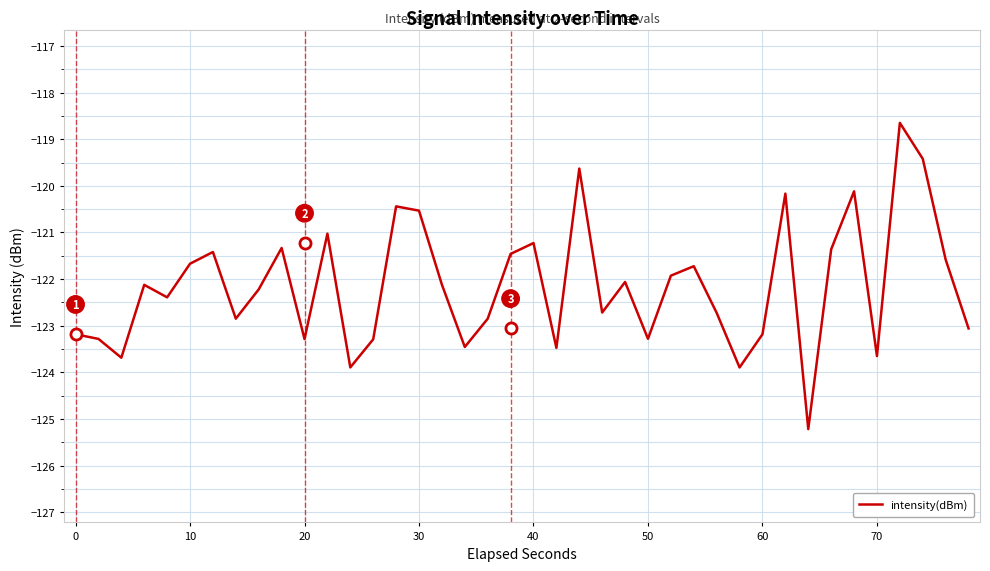

What is the minimum value shown in the chart?

-125.2